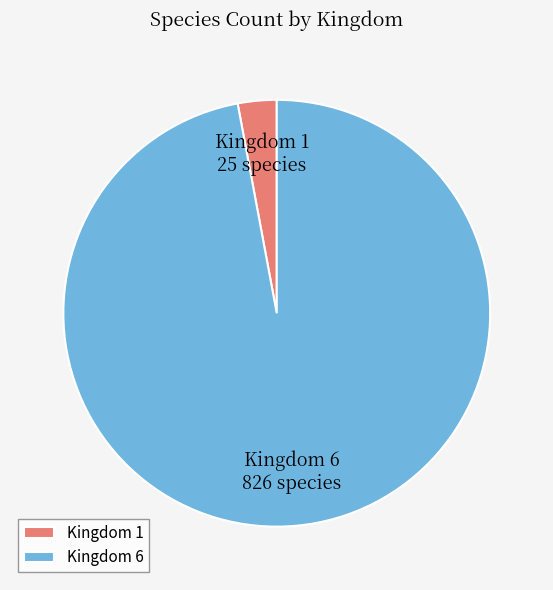

Combined, do Kingdom 6 and Kingdom 1 account for over 50%?

Yes